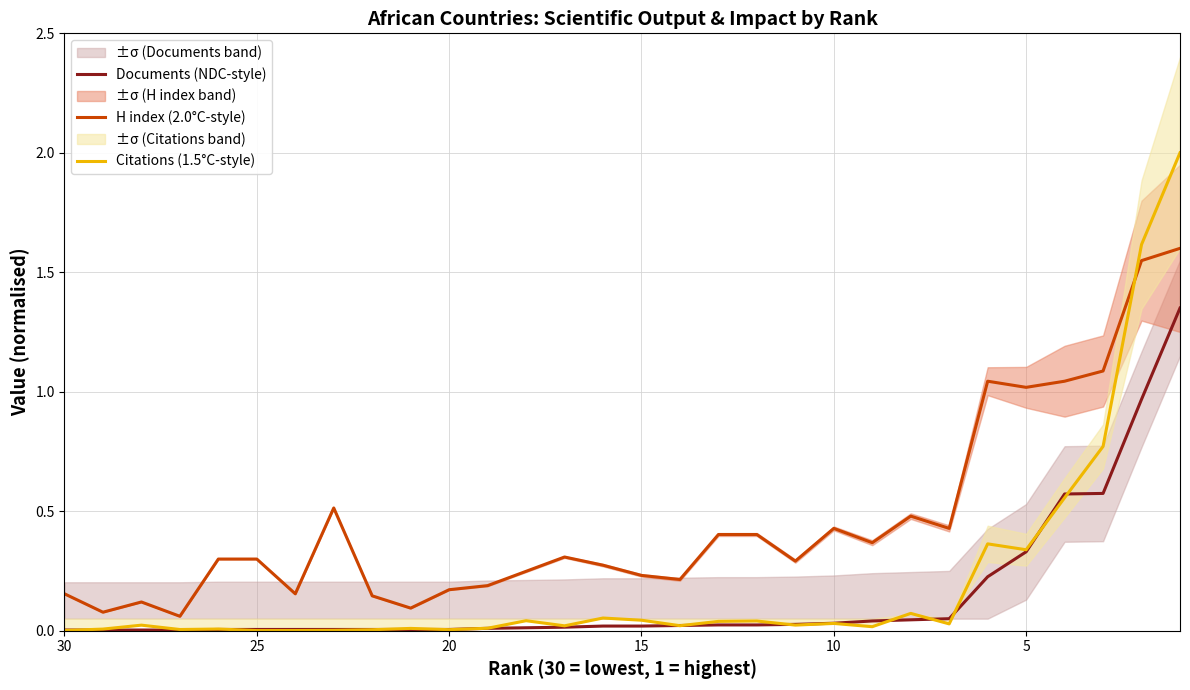

Count the number of data series in this chart.

3